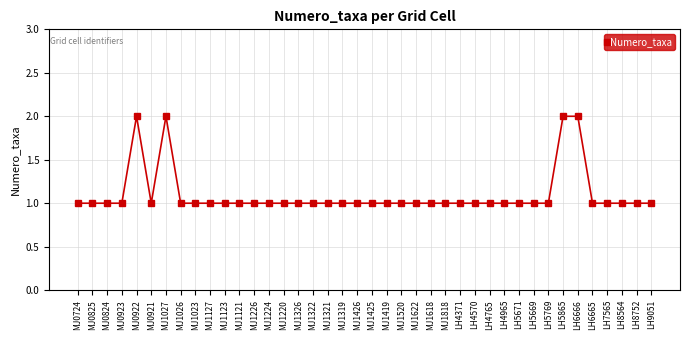

What position from the left is LH9051?

40